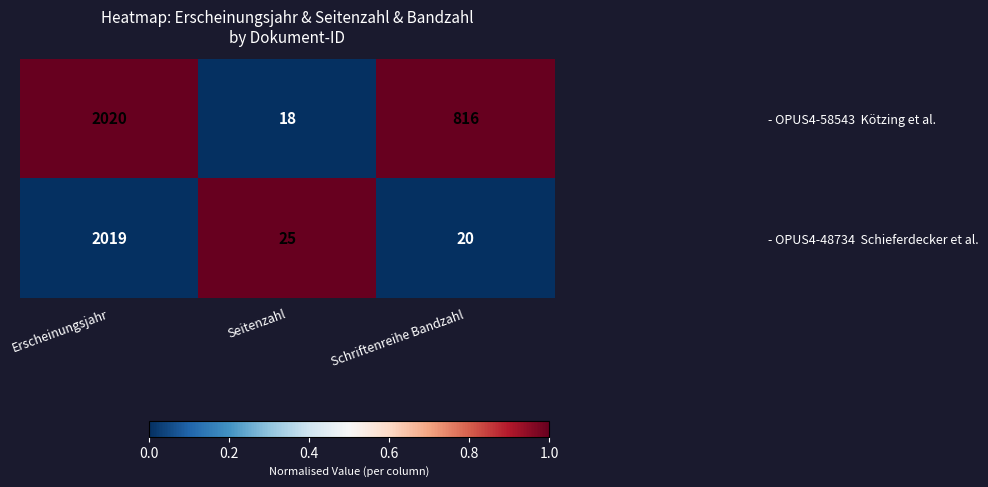

What is the difference between the highest and lowest values at Schriftenreihe Bandzahl?

796